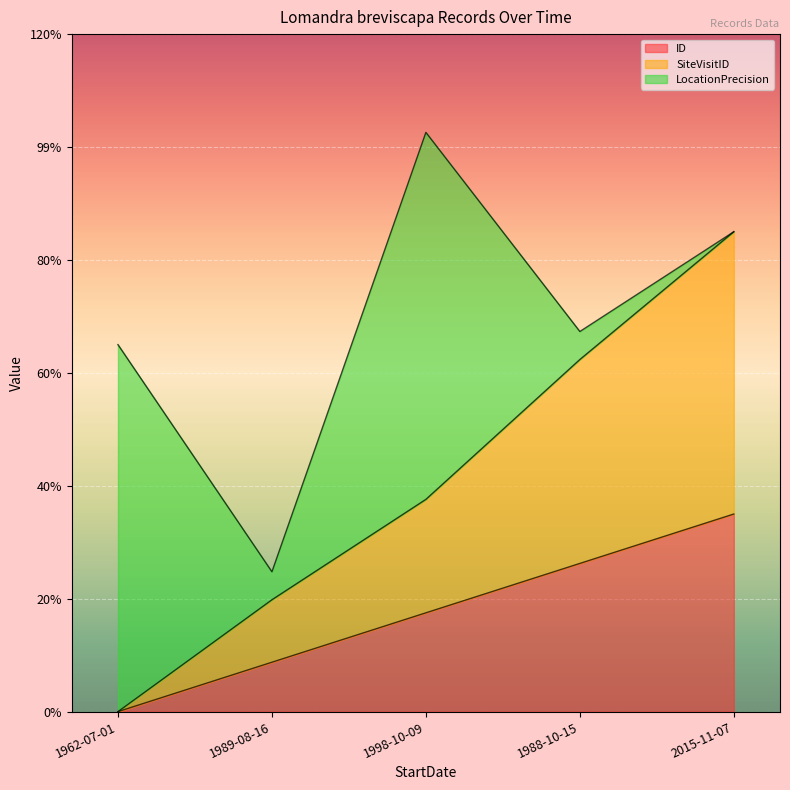

True or false: ID and SiteVisitID cross at least once.

False